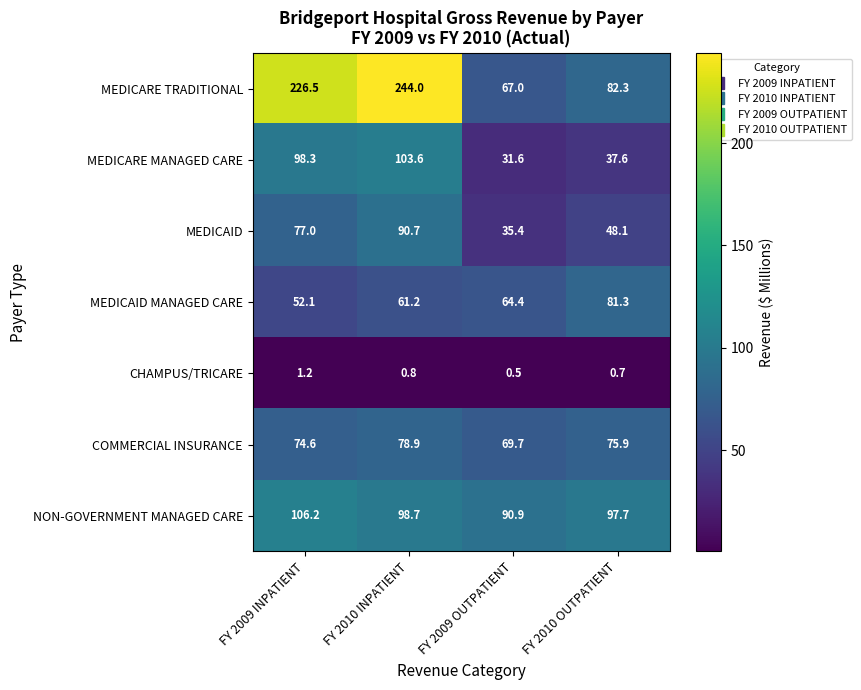

What is the average value of the CHAMPUS/TRICARE series?

0.8